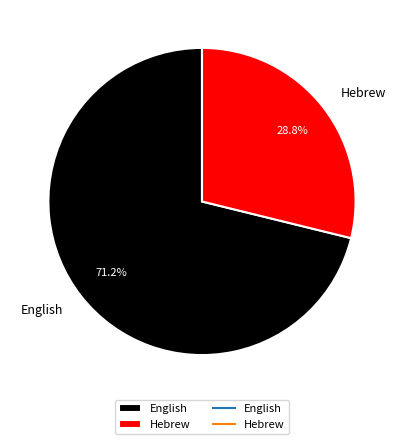

Does any single category account for the majority?

Yes